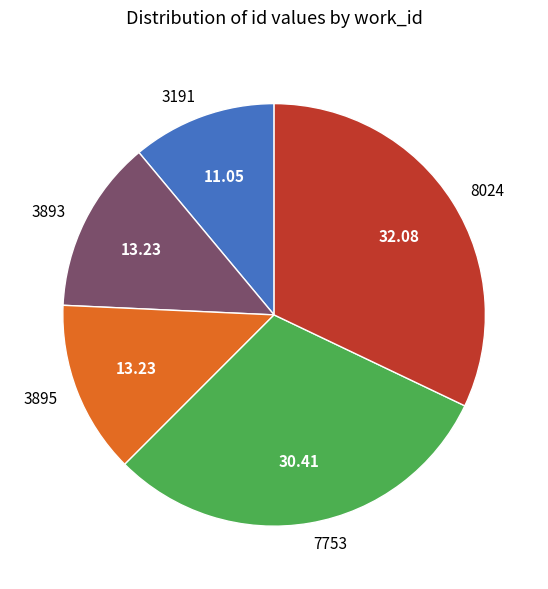

Is the sum of 3893 and 3191 greater than half?

No